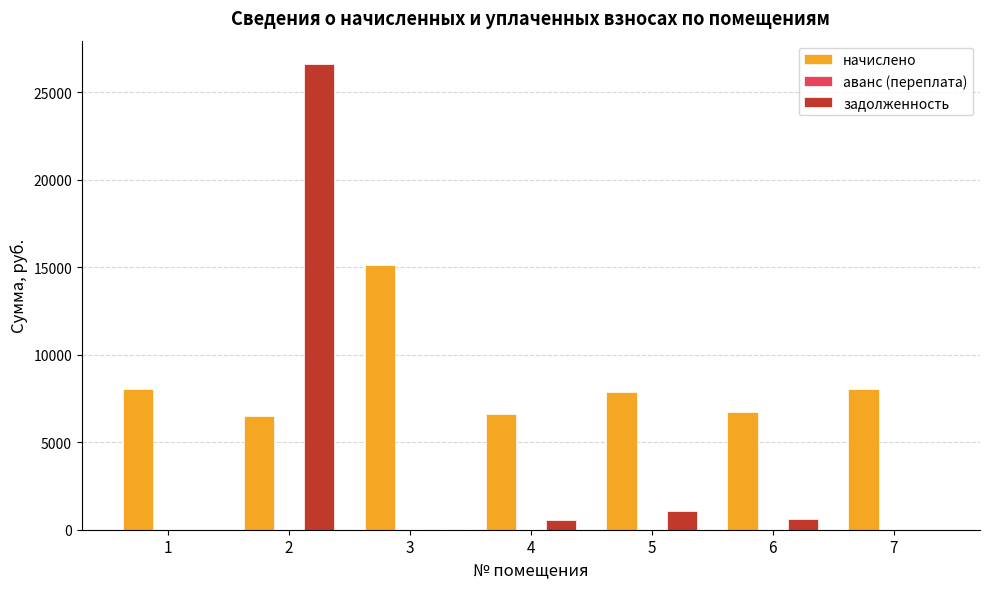

Where does the начислено series first go above 7895?

1